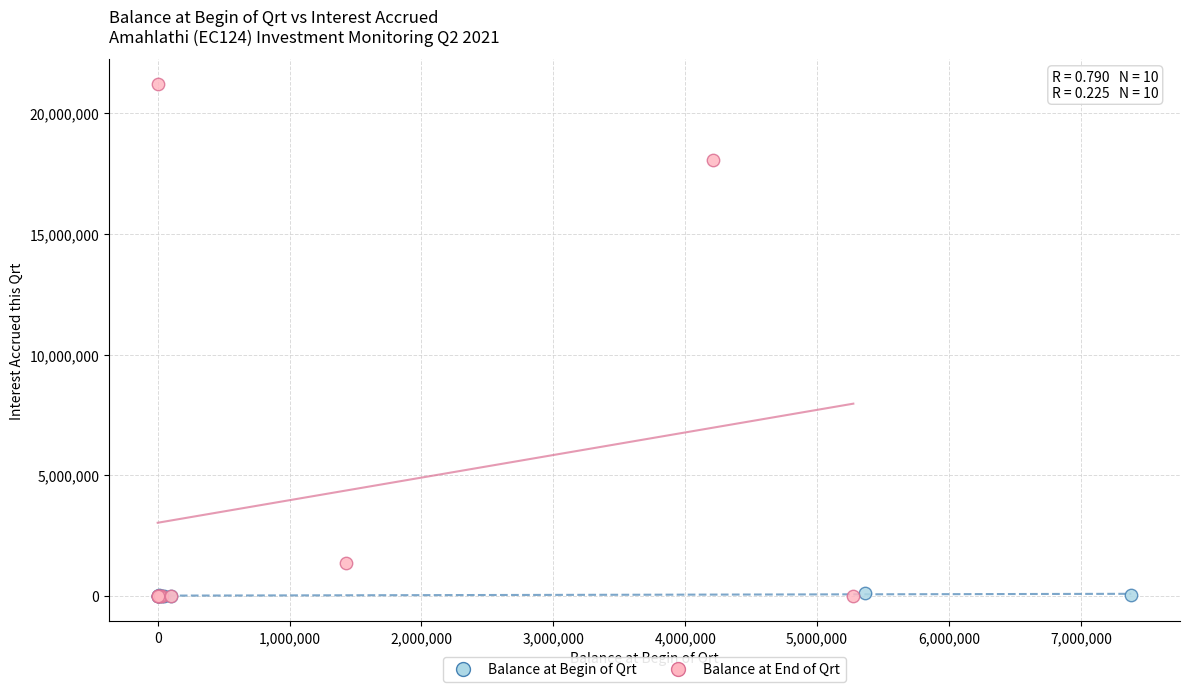

Which series has the largest Y range (max minus min)?

Balance at End of Qrt